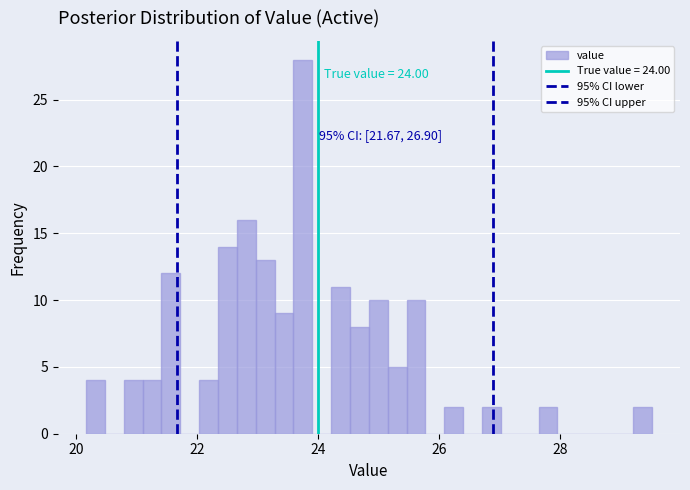

Read against the x-axis, roughly where is the centre of the tallest bar?

23.8